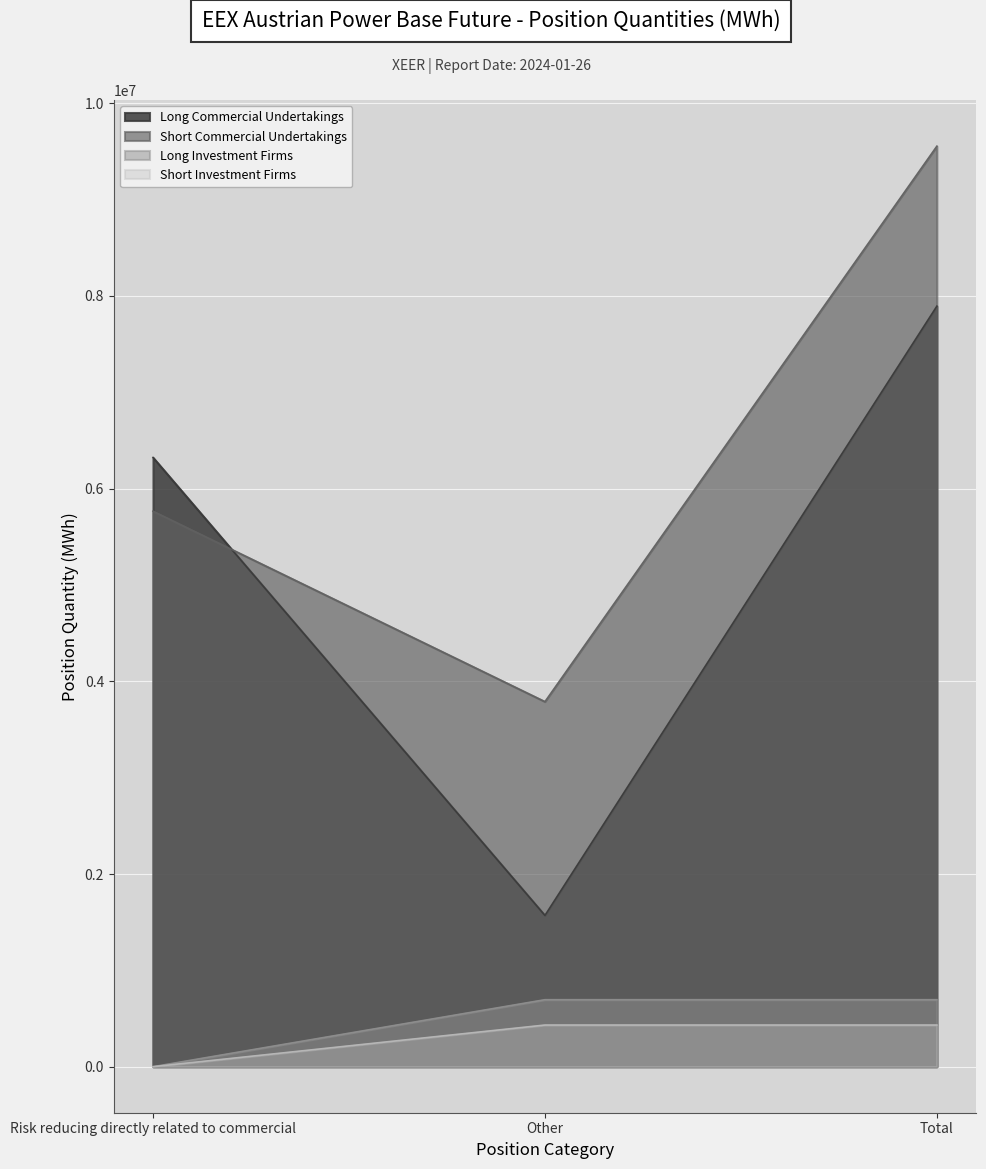

Count the Long Commercial Undertakings values in the range 1570109 to 7894180.

3